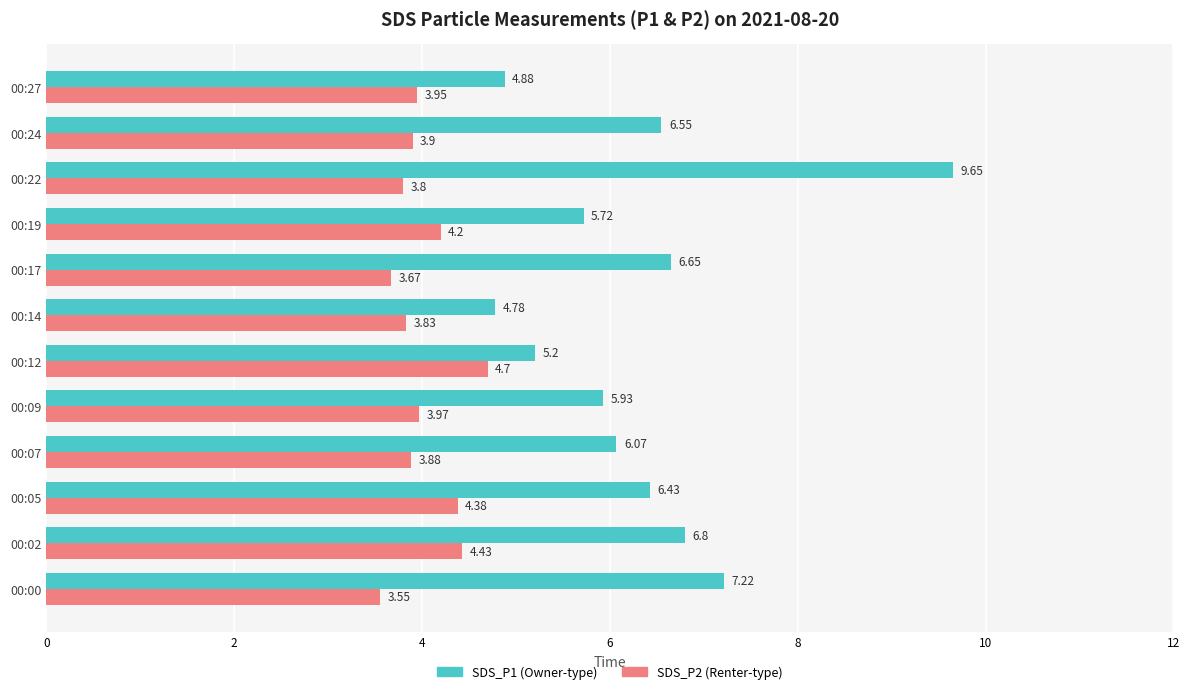

What is the total value across all series at 00:27?

8.8